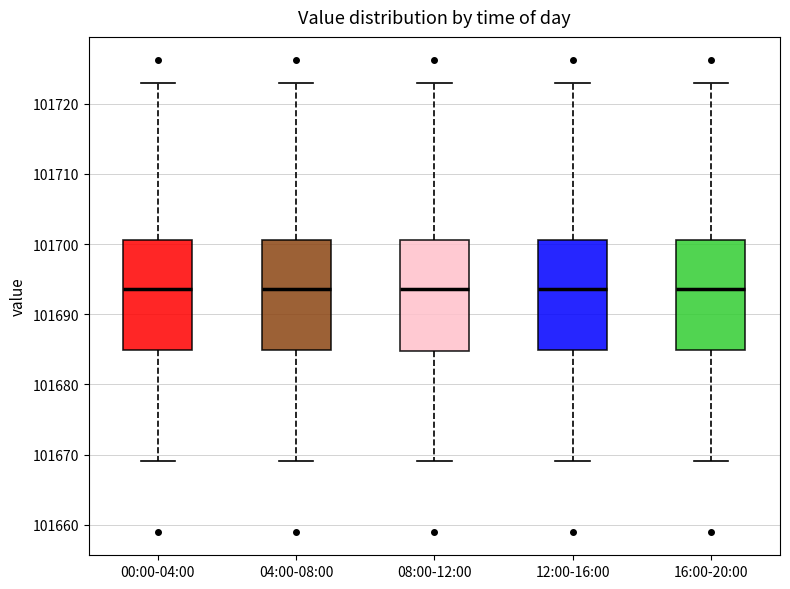

Reading left to right, transcribe this box plot: for each box, give where its median line is, the range the box spans, and where its two whiskers end, as read against the y-axis. The values are not printed on the chart, so give them approximately, as read against the axis.

00:00-04:00: median 101694, box 101685 to 101701, whiskers 101669 to 101723
04:00-08:00: median 101694, box 101685 to 101701, whiskers 101669 to 101723
08:00-12:00: median 101694, box 101685 to 101701, whiskers 101669 to 101723
12:00-16:00: median 101694, box 101685 to 101701, whiskers 101669 to 101723
16:00-20:00: median 101694, box 101685 to 101701, whiskers 101669 to 101723